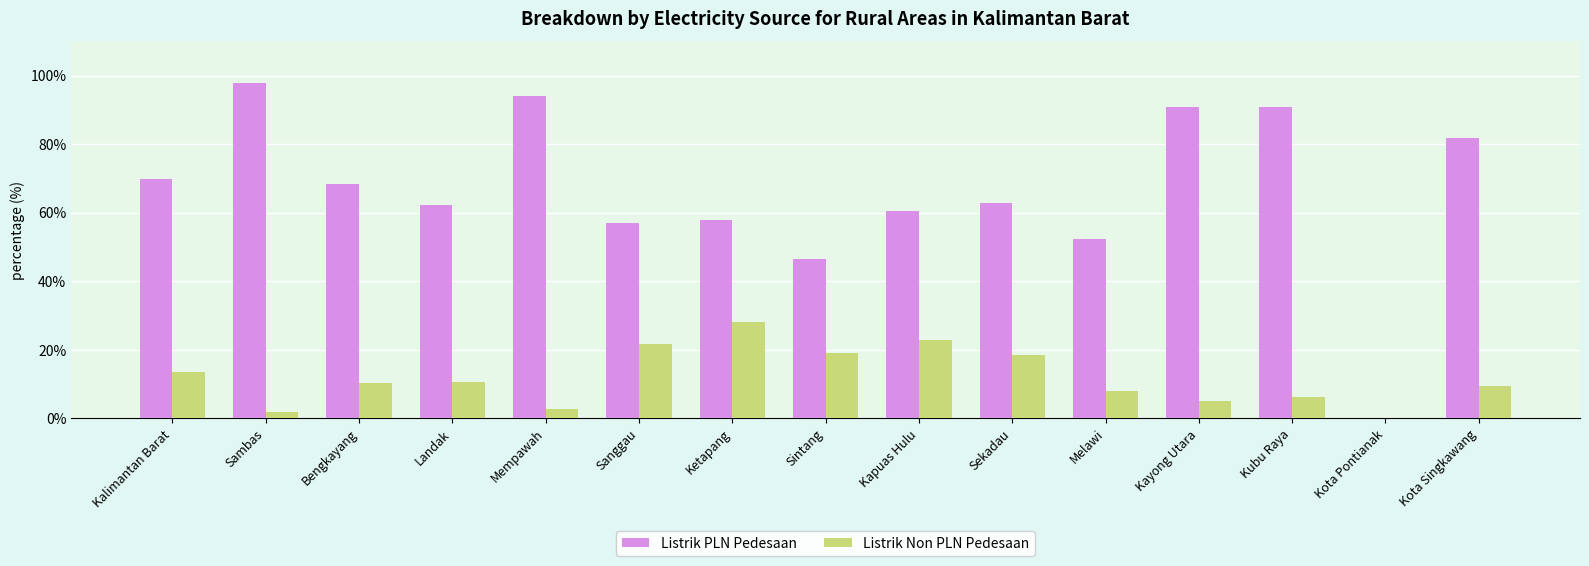

Are the bars grouped side by side (vs. stacked)?

Yes